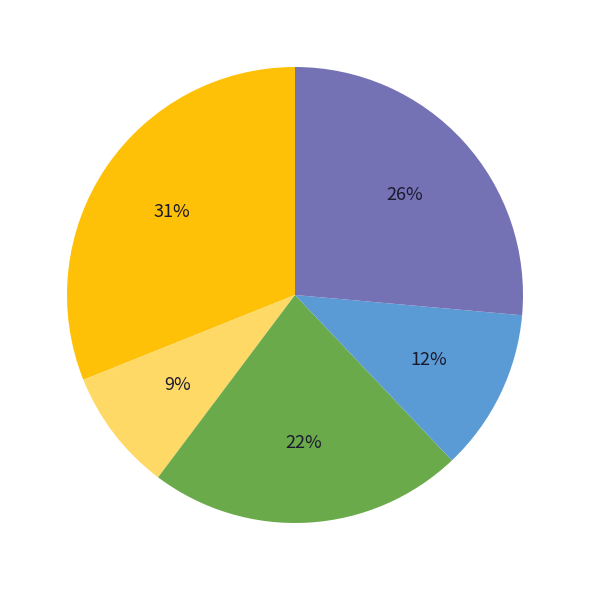

To the nearest percent, what is the average slice percentage?

20%